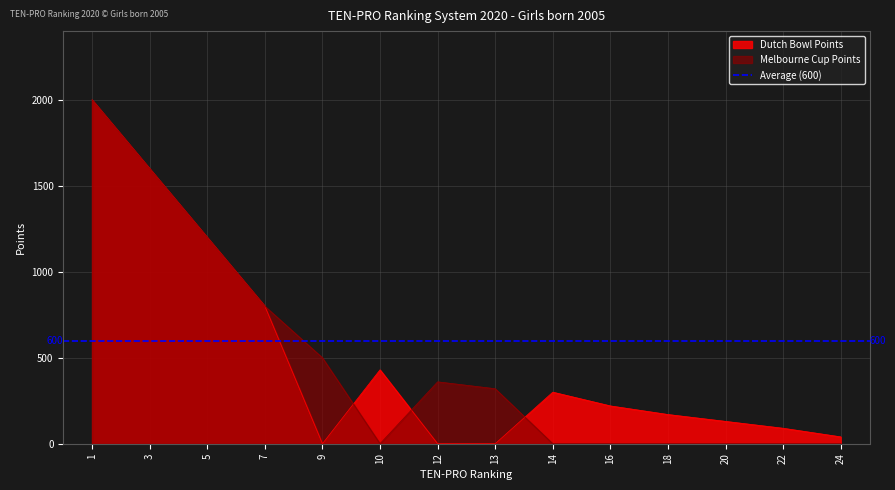

Where do Melbourne Cup Points and Dutch Bowl Points first cross each other?

9 and 10